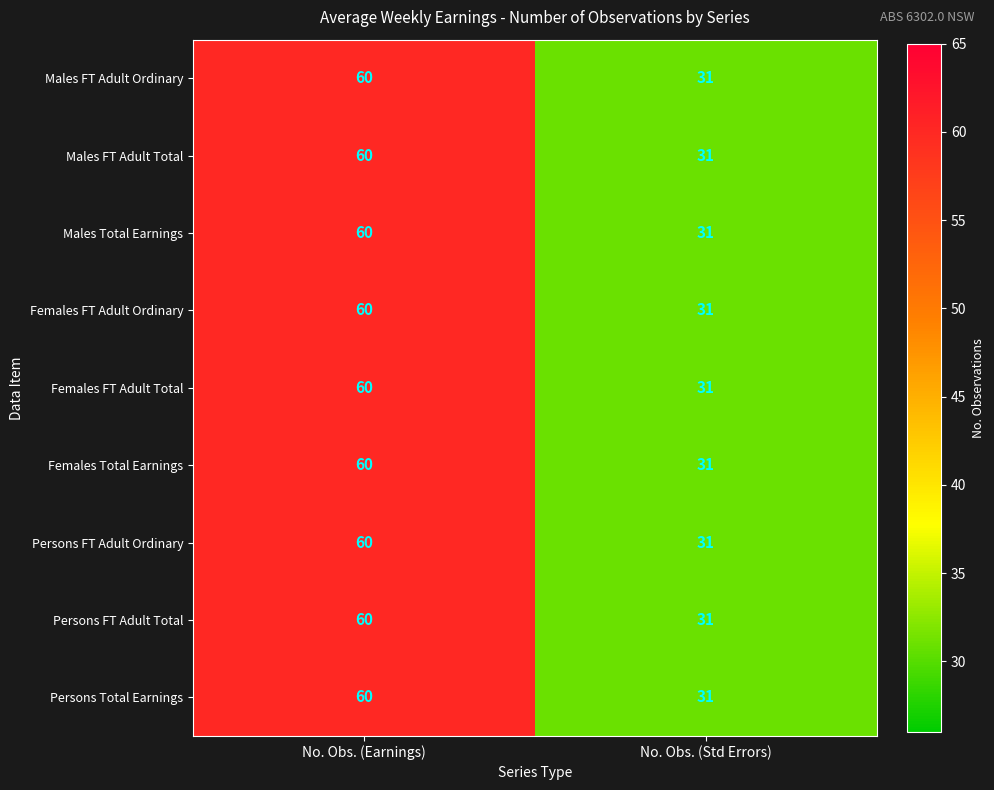

What is the total value across all series at No. Obs. (Earnings)?

540